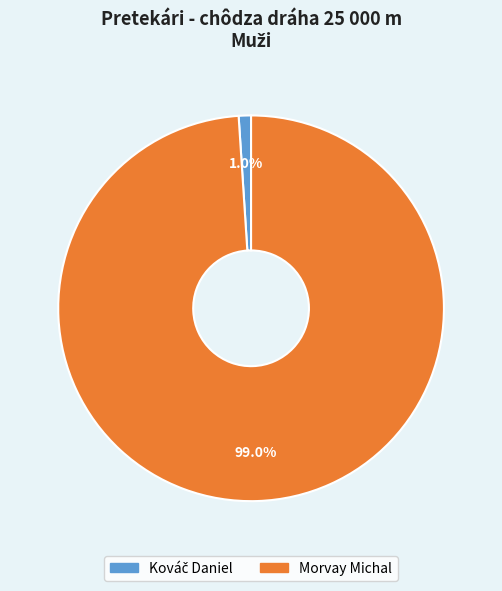

Does any single category account for the majority?

Yes